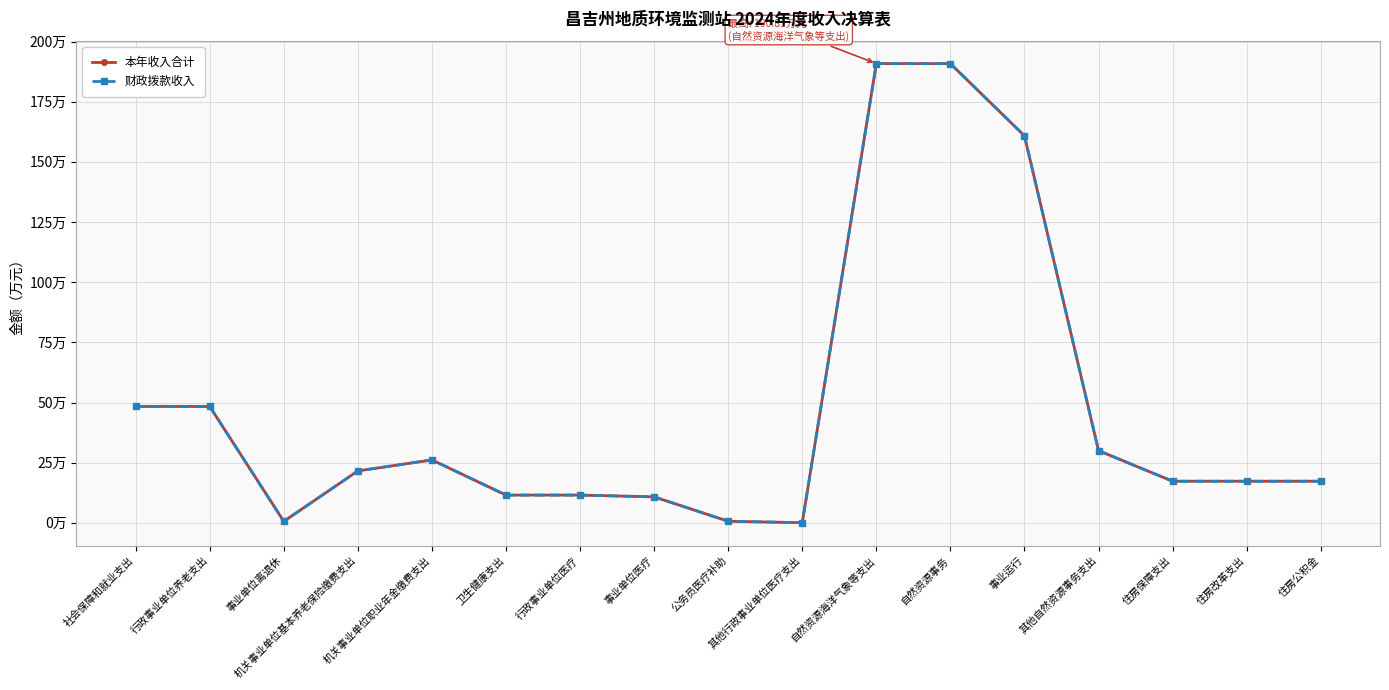

Where does the 本年收入合计 series first go above 17?

社会保障和就业支出